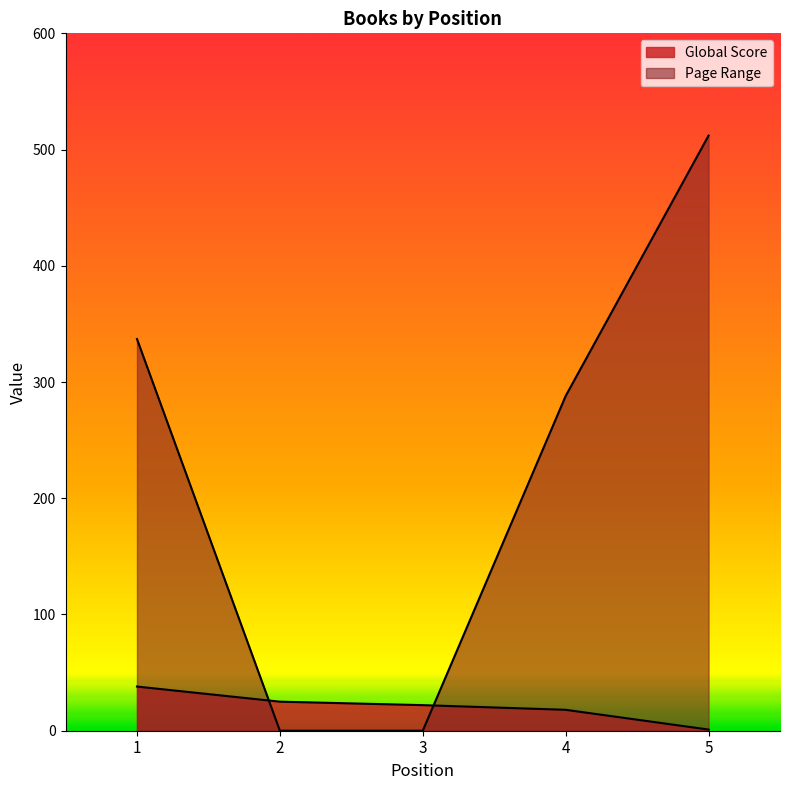

What is the total value across all series at 2?

25